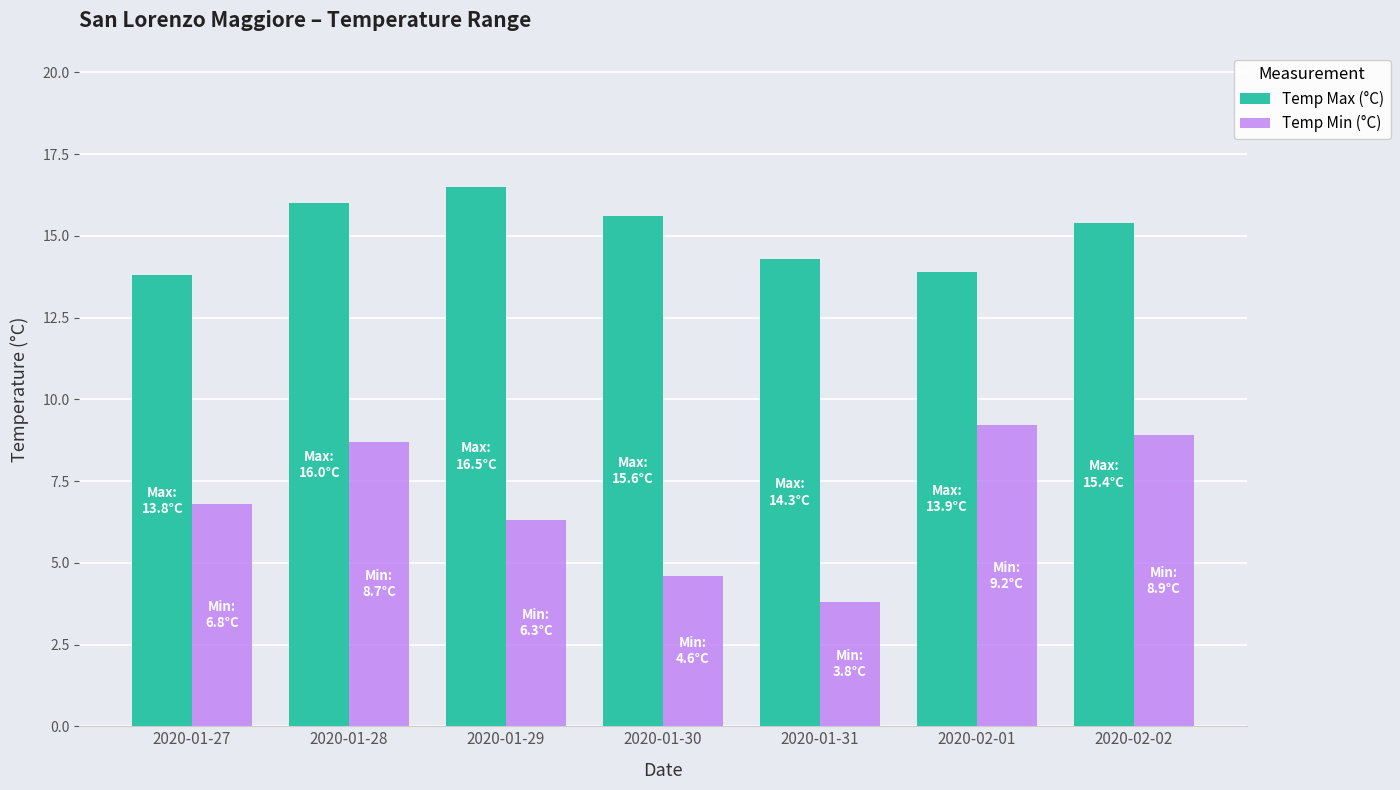

Which series has the largest total across all categories?

Temp Max (°C)